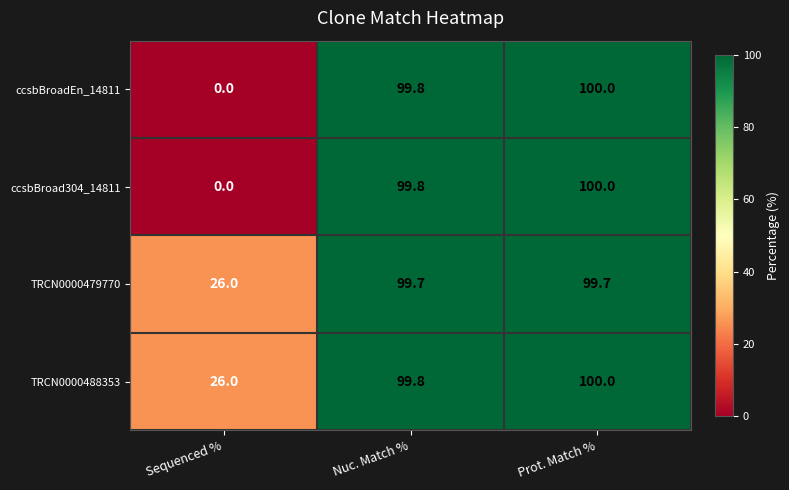

Which category has the lowest value across all series?

Sequenced %